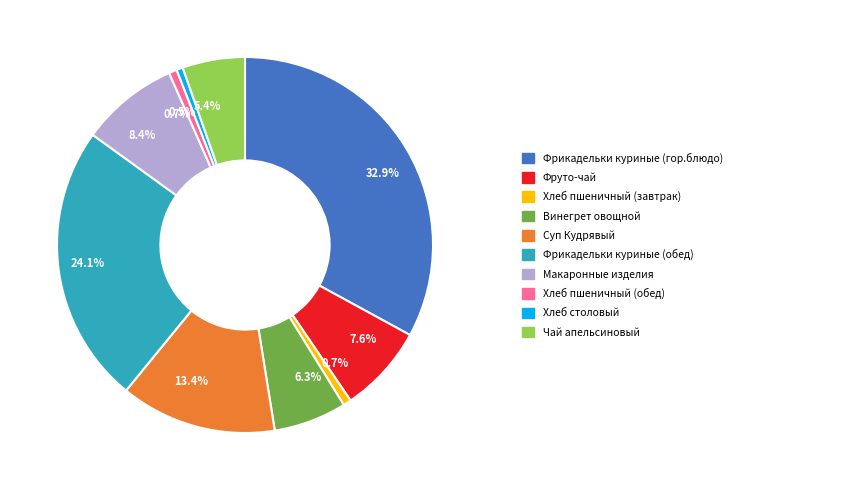

Is there a majority slice in this chart?

No